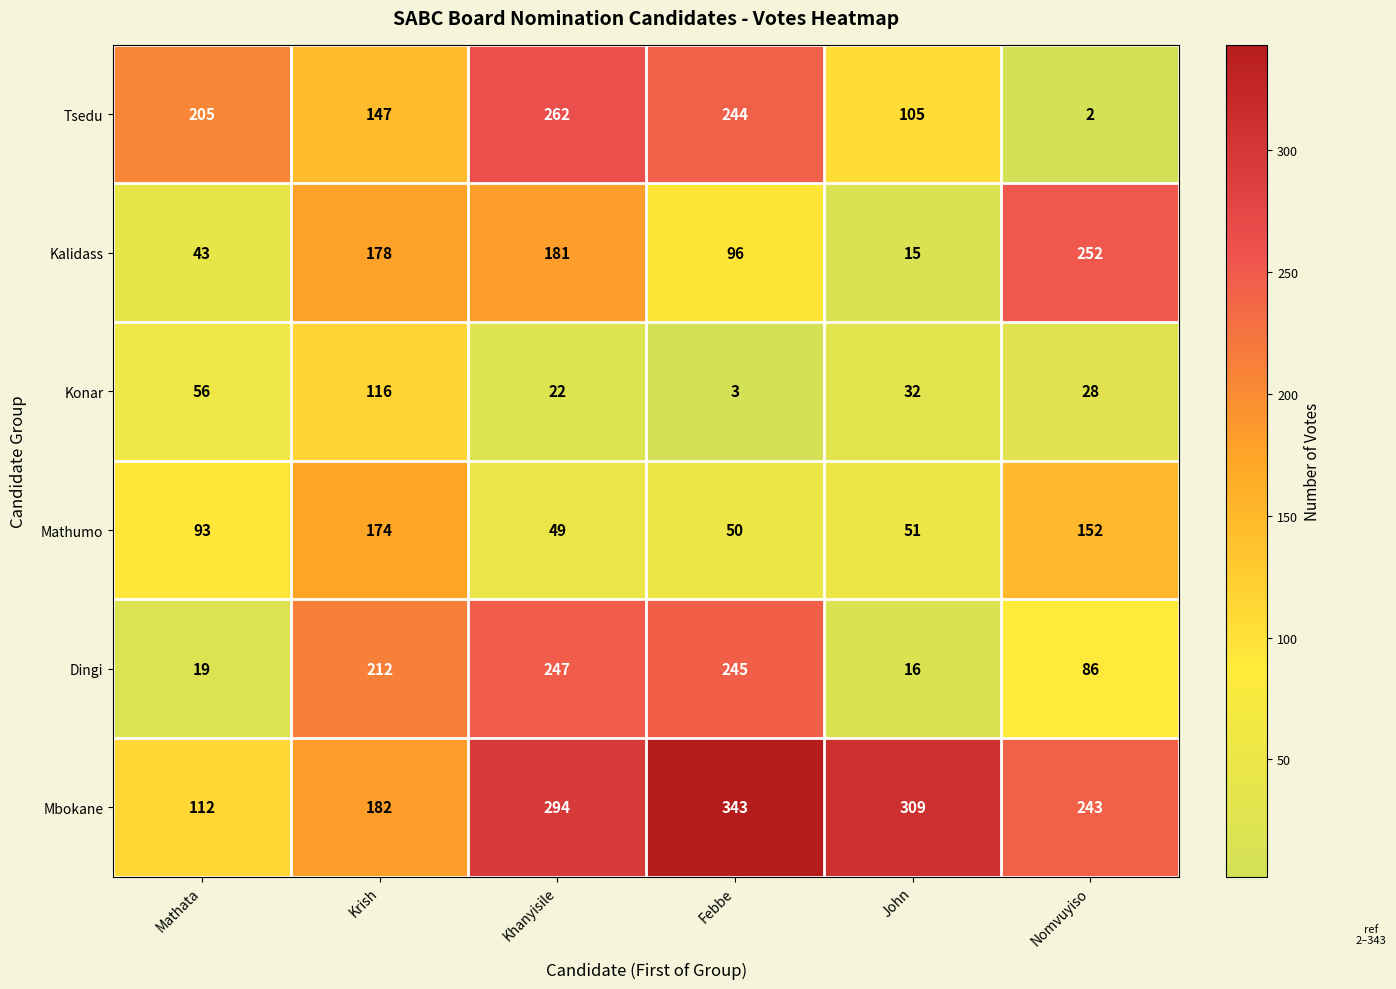

At John, list the series in order from smallest to largest.

Kalidass, Dingi, Konar, Mathumo, Tsedu, Mbokane